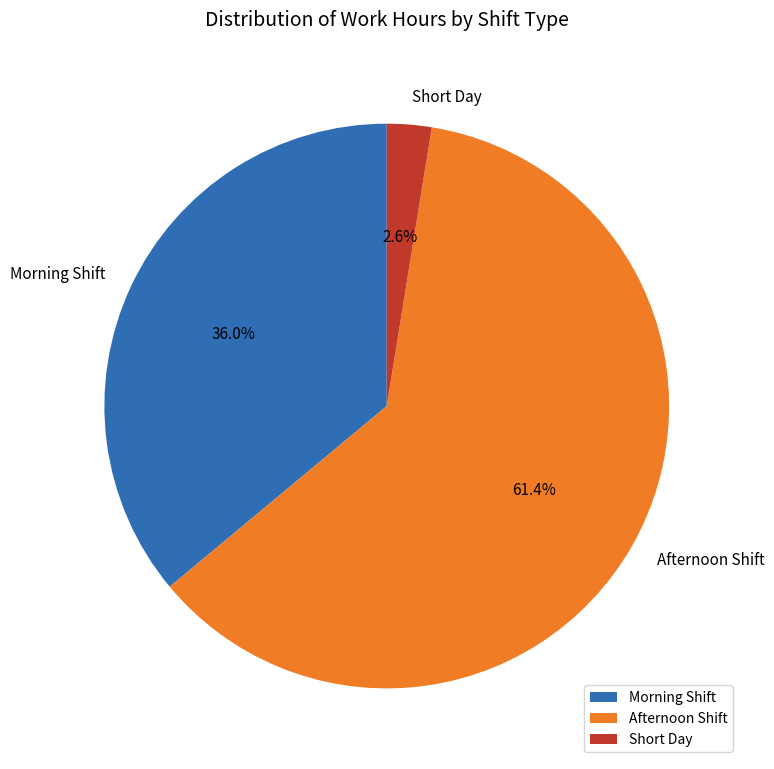

What is the smallest slice in the pie chart?

Short Day